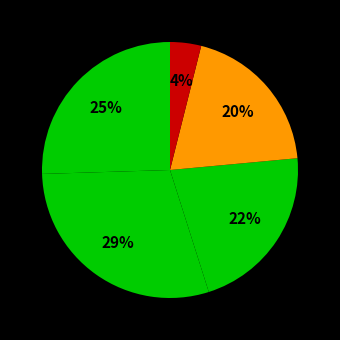

How many segments does this pie chart have?

5